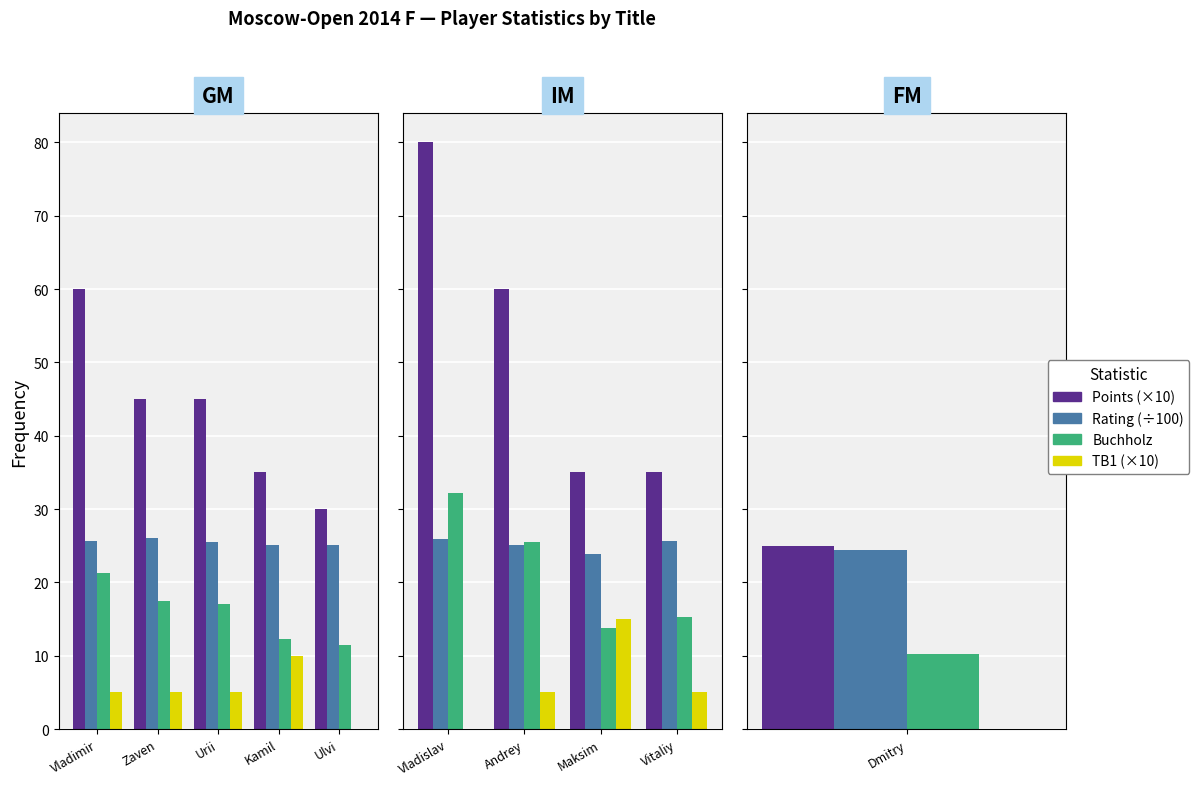

What are all the series names shown in the legend?

Points (×10), Rating (÷100), Buchholz, TB1